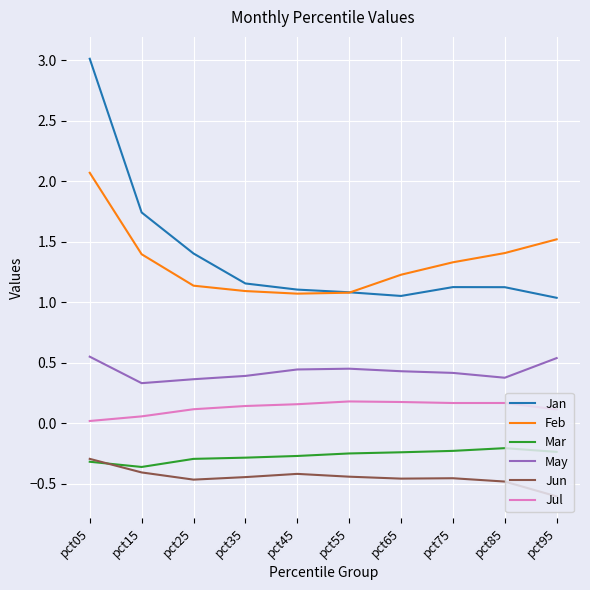

True or false: Jul and Jun intersect in this chart.

False